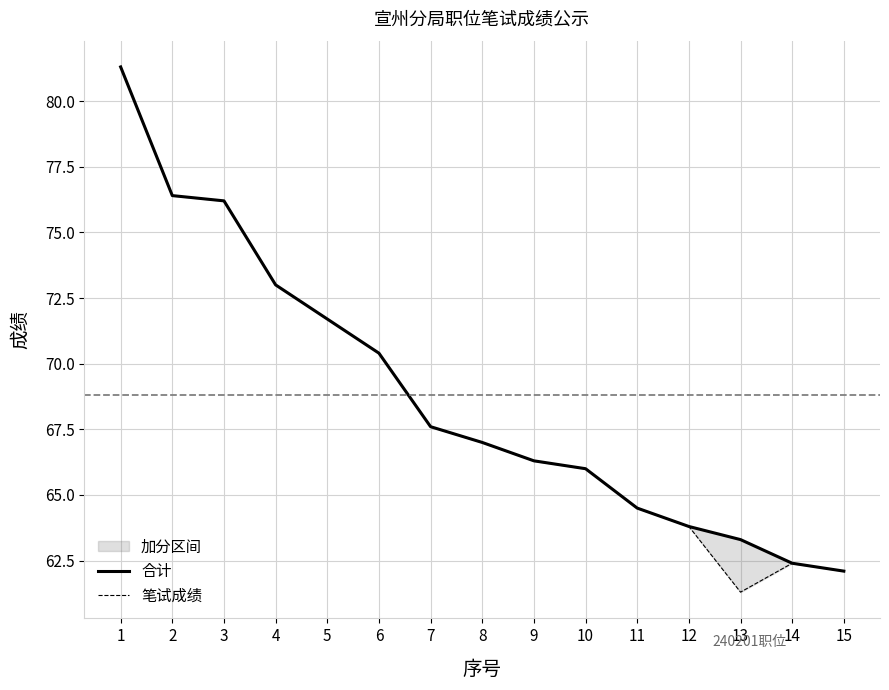

Which category has the lowest value in the 笔试成绩 series?

13